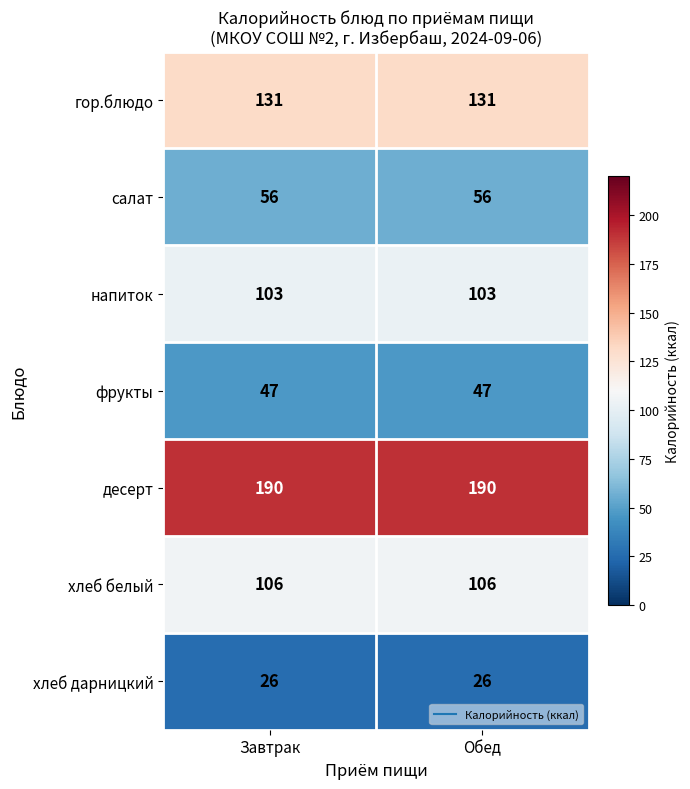

What is the spread (max minus min) of values at Обед?

164